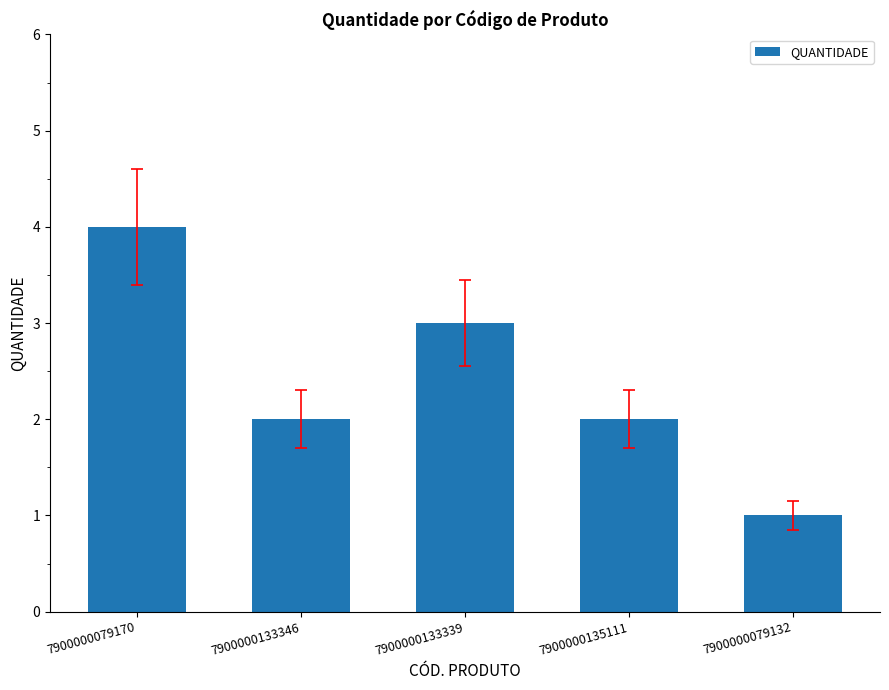

How many distinct data groups are displayed?

1